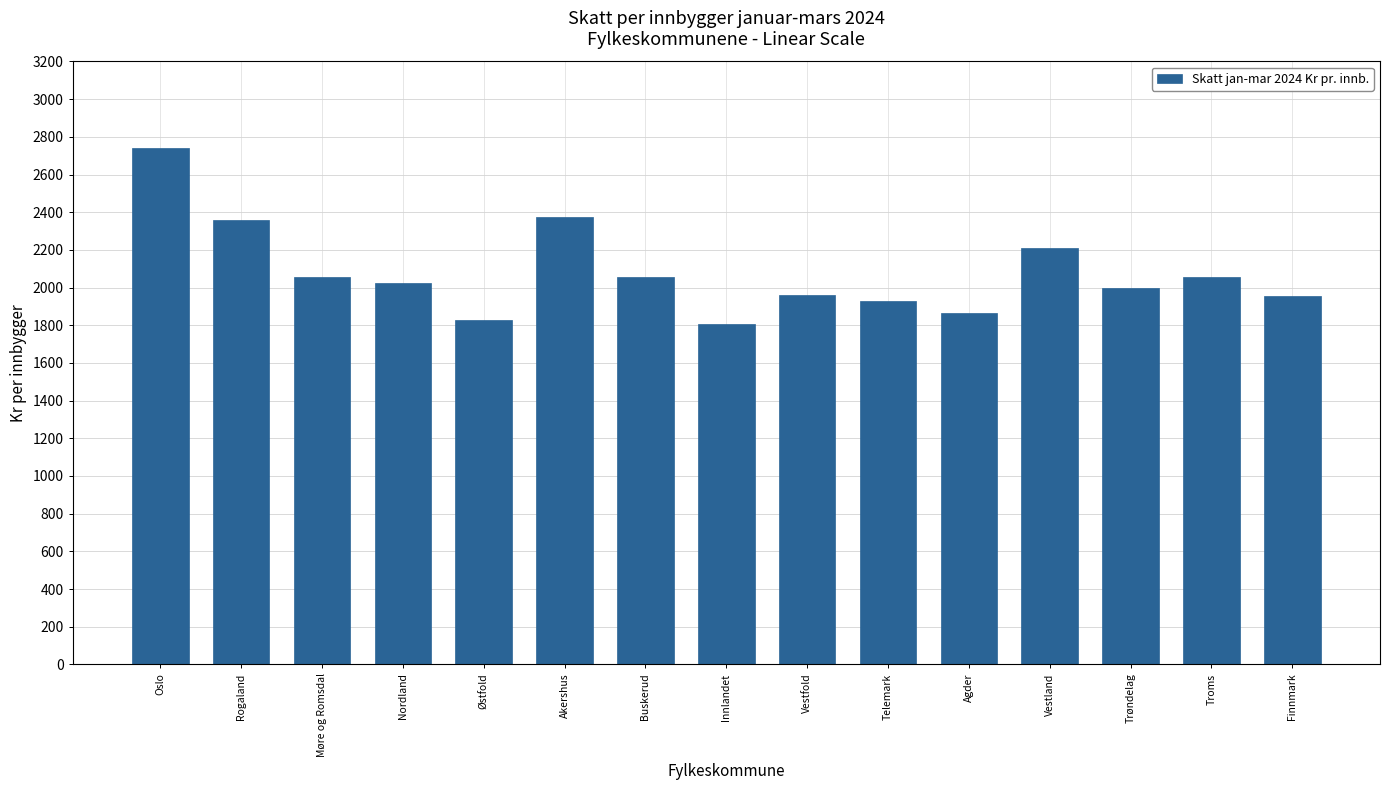

What value does the data have at Trøndelag?

1995.8